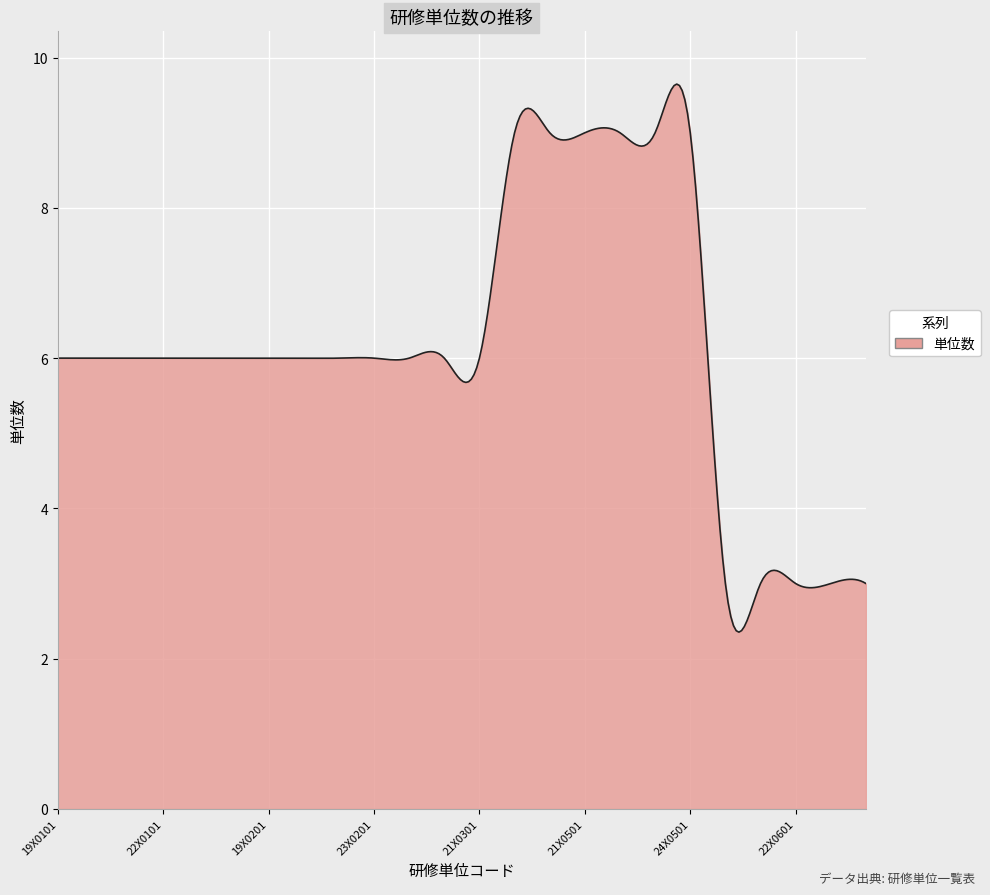

What is the maximum value shown in the chart?

9.6